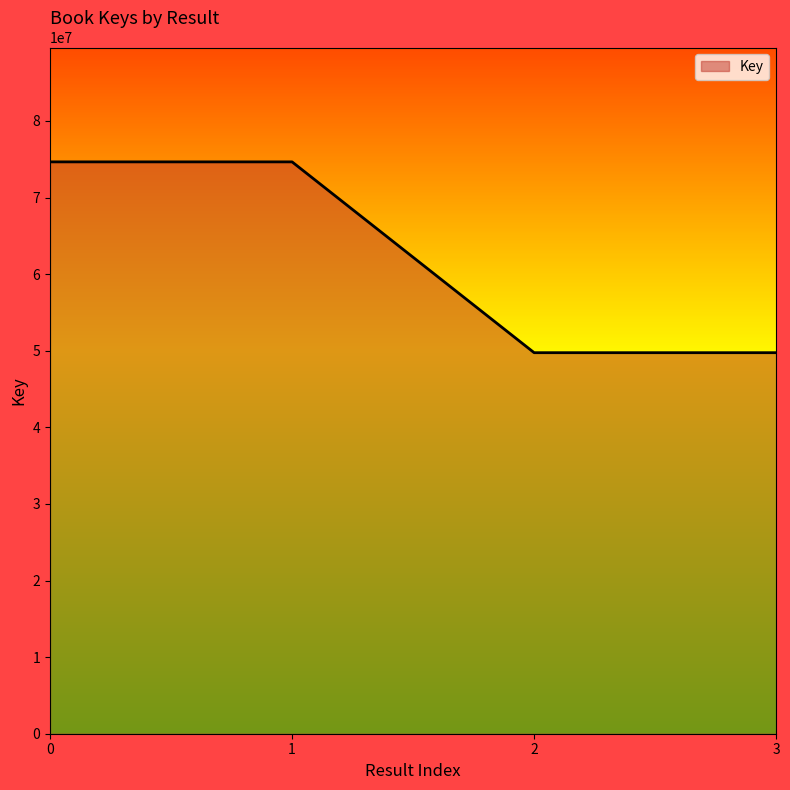

Reading left to right, list all the values displayed in this chart.

74652274	74652274	49742434	49742434